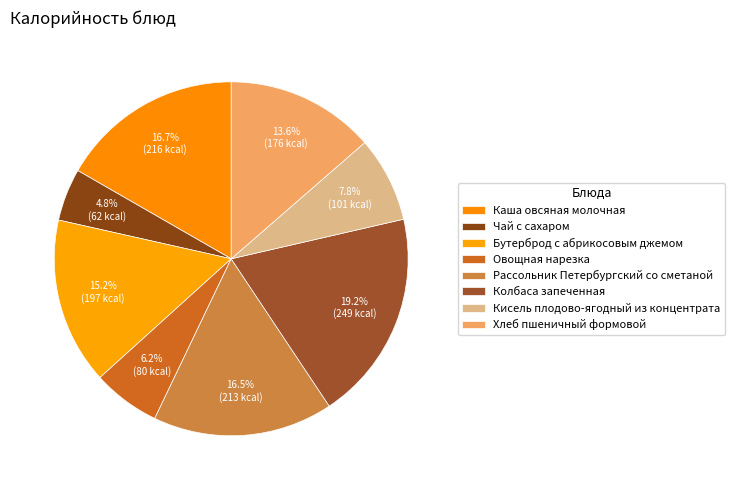

Count the number of slices in the pie.

8